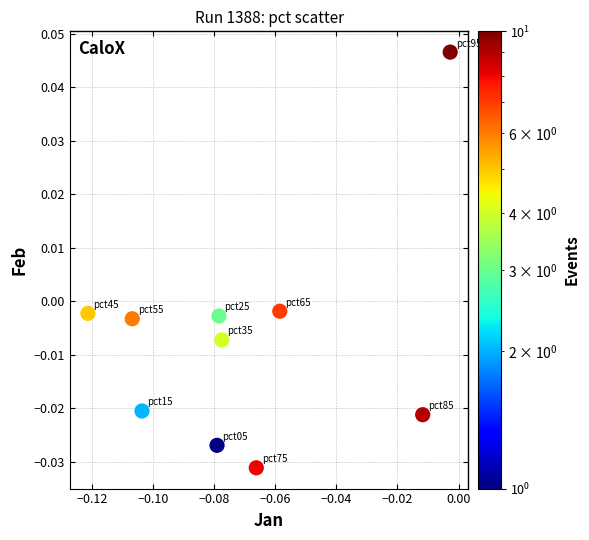

Count the number of points in this scatter plot.

10